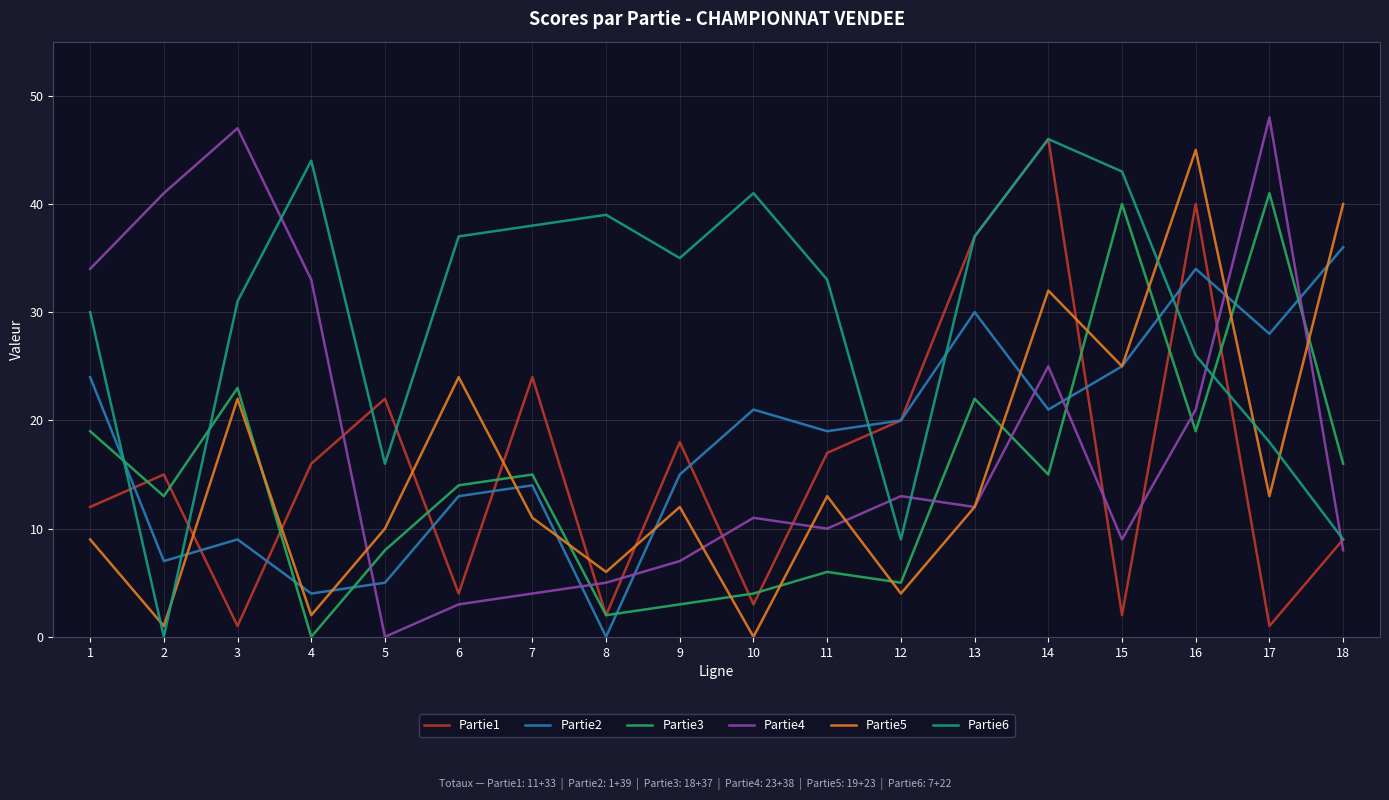

What is the difference between the maximum and minimum values in the Partie5 series?

45